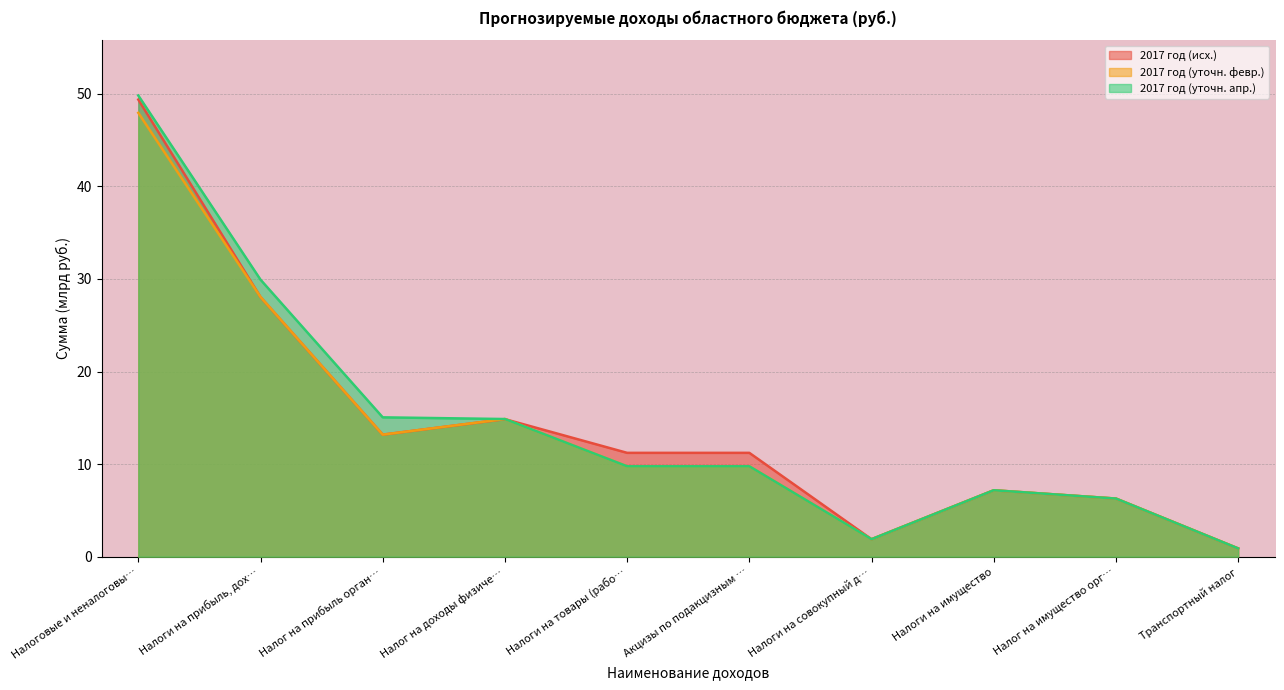

What is the average value of the 2017 год (исх.) series?

14.4